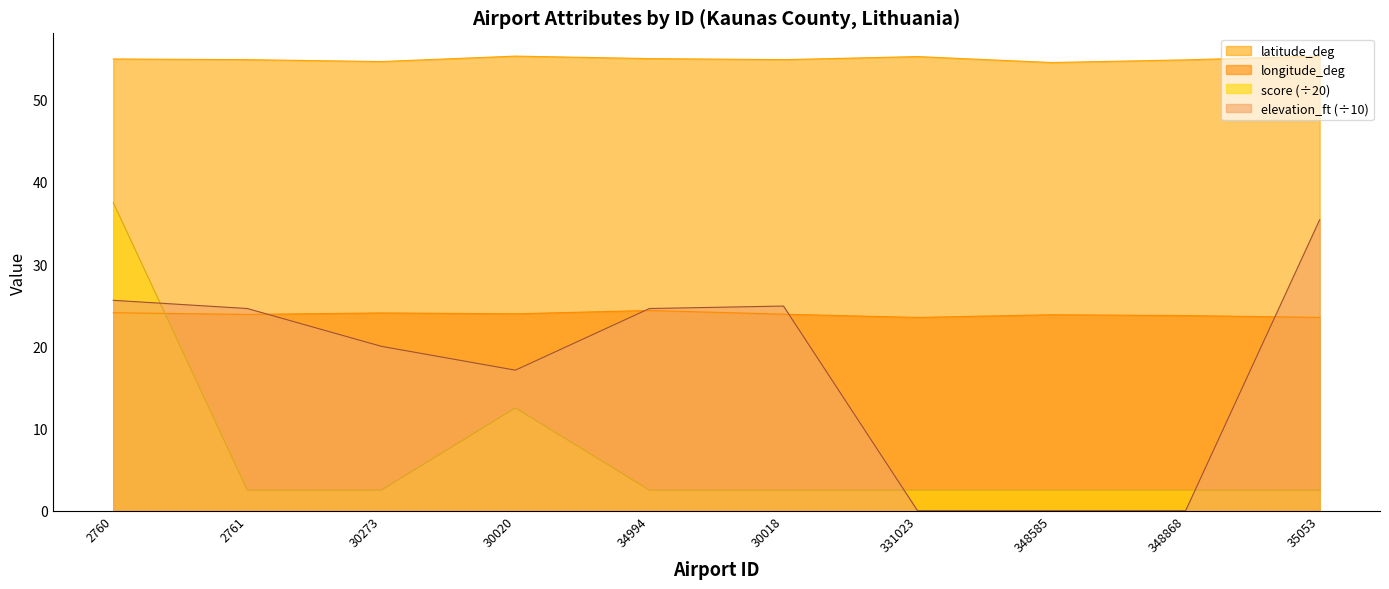

Count the number of data series in this chart.

4